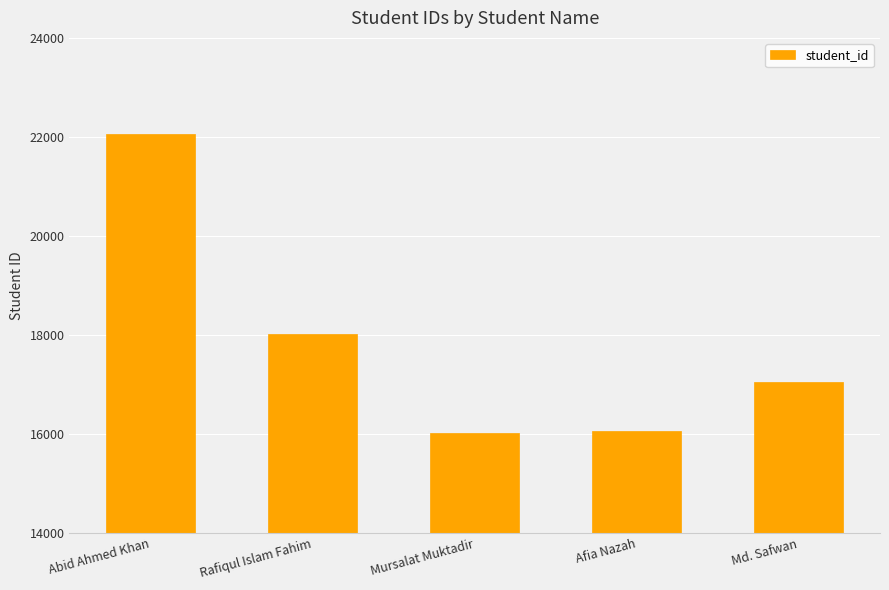

What is the value of the 4th bar from the left?

16068